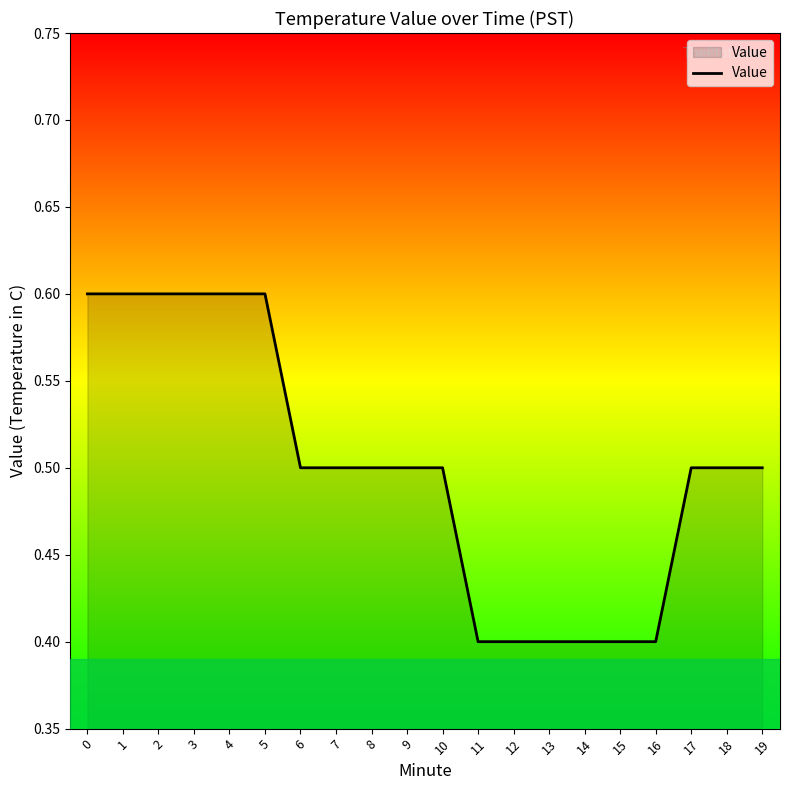

What is the greatest value displayed?

0.6